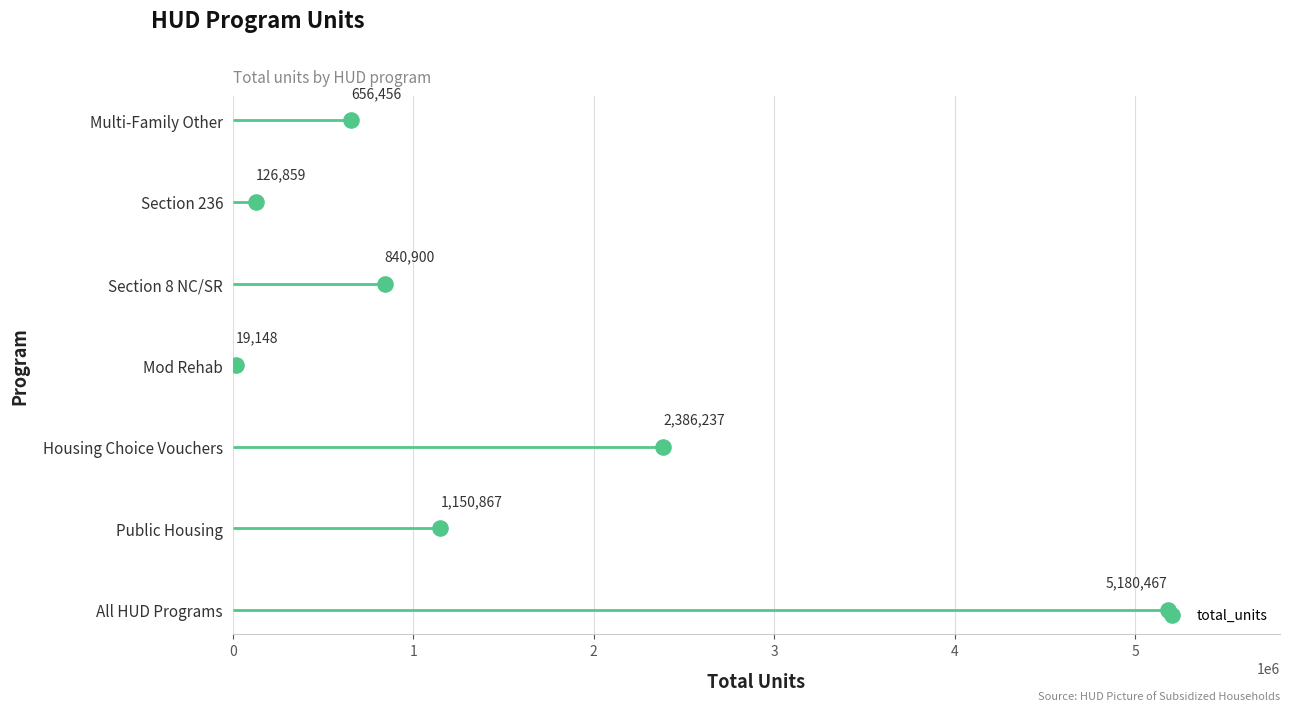

Which has a higher value, 1 or 5?

5